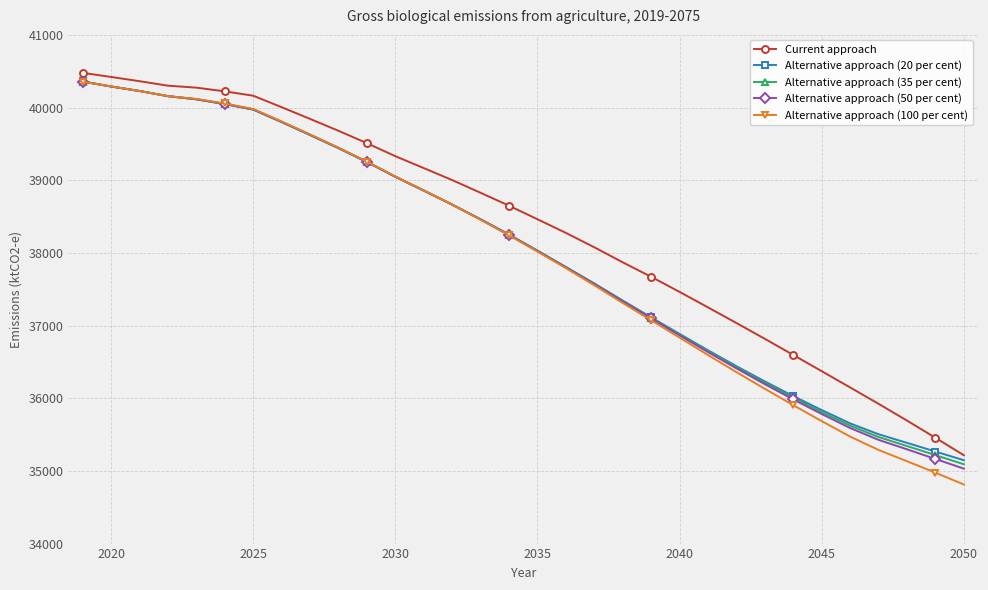

What is the highest value of the Alternative approach (35 per cent) series?

40358